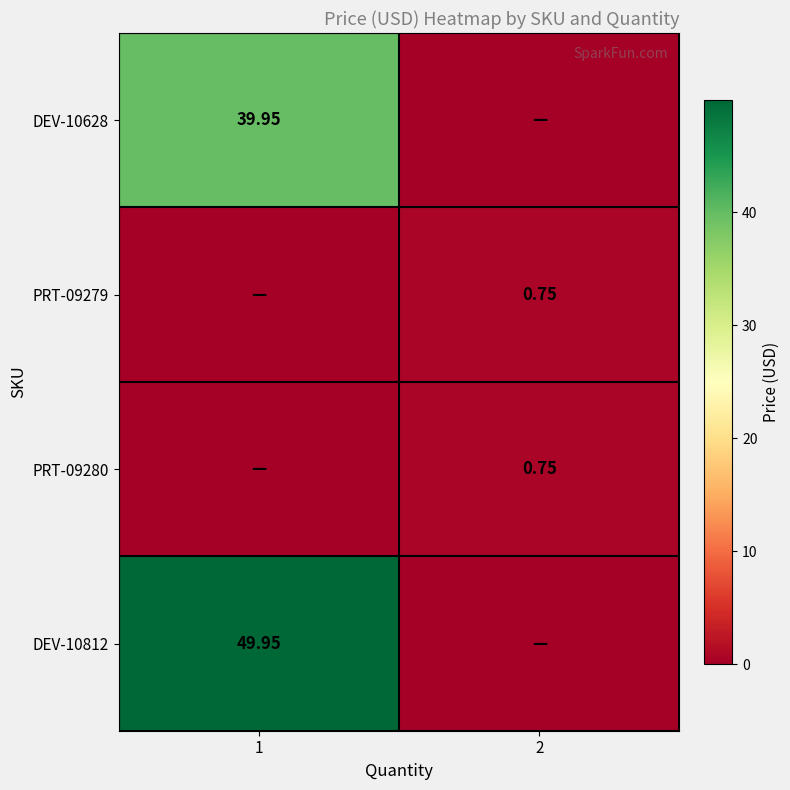

Is the value of PRT-09280 at 2 greater than the value of DEV-10628 at 1?

No